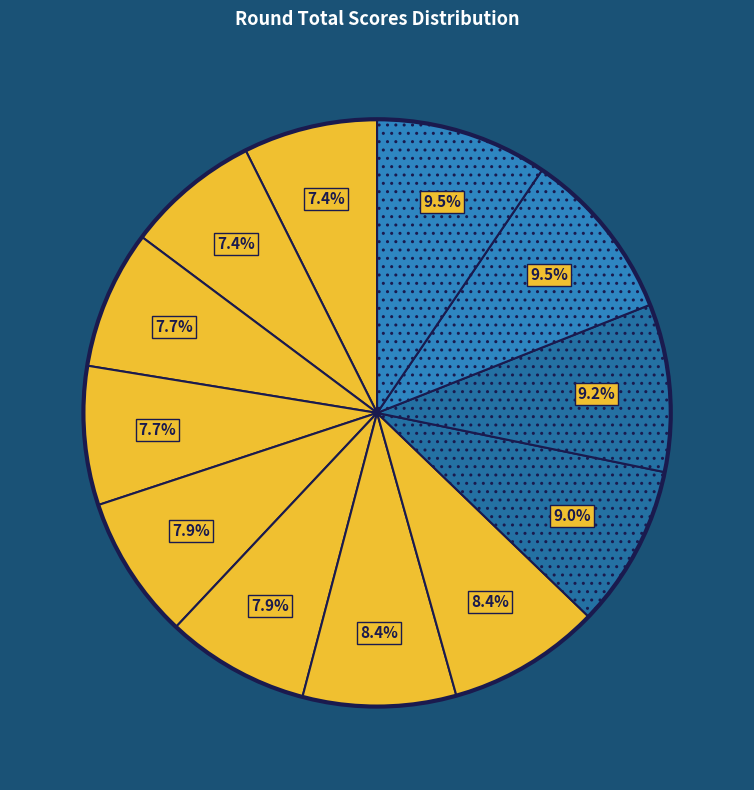

Count the number of slices in the pie.

12